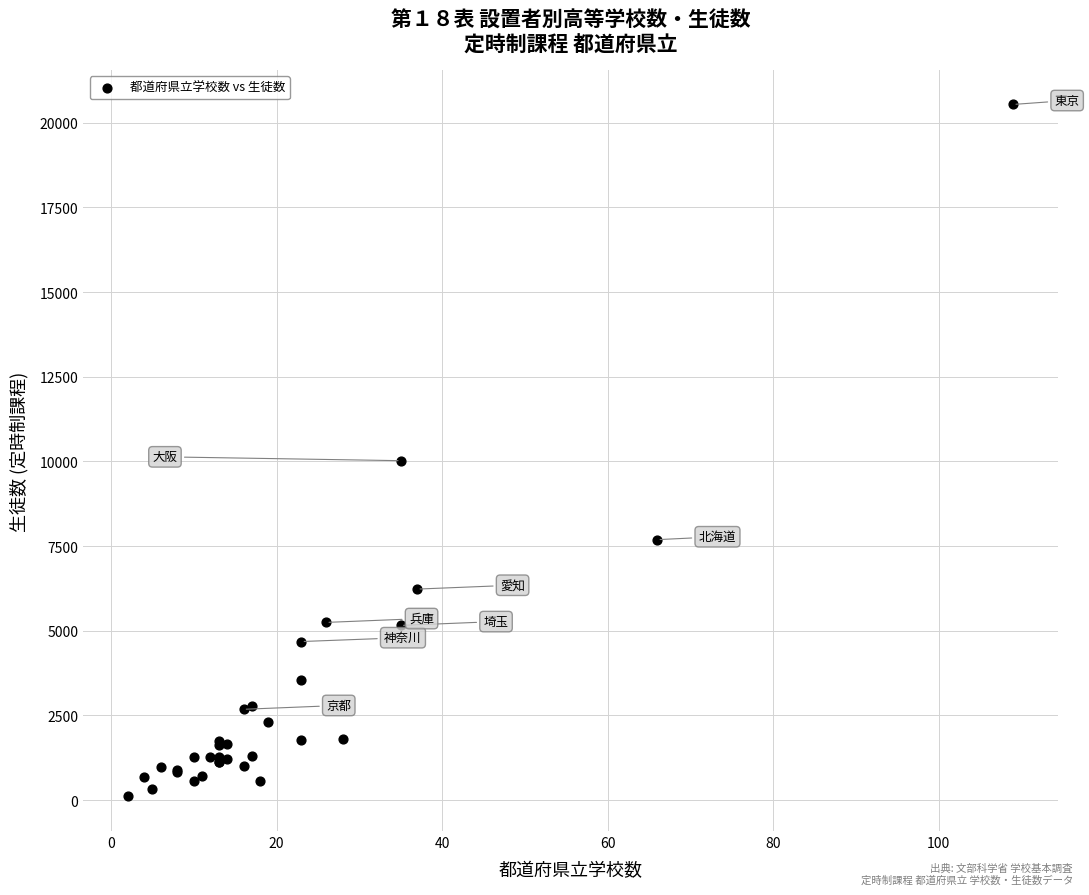

What Y value in the scatter plot is closest to 10324?

10022